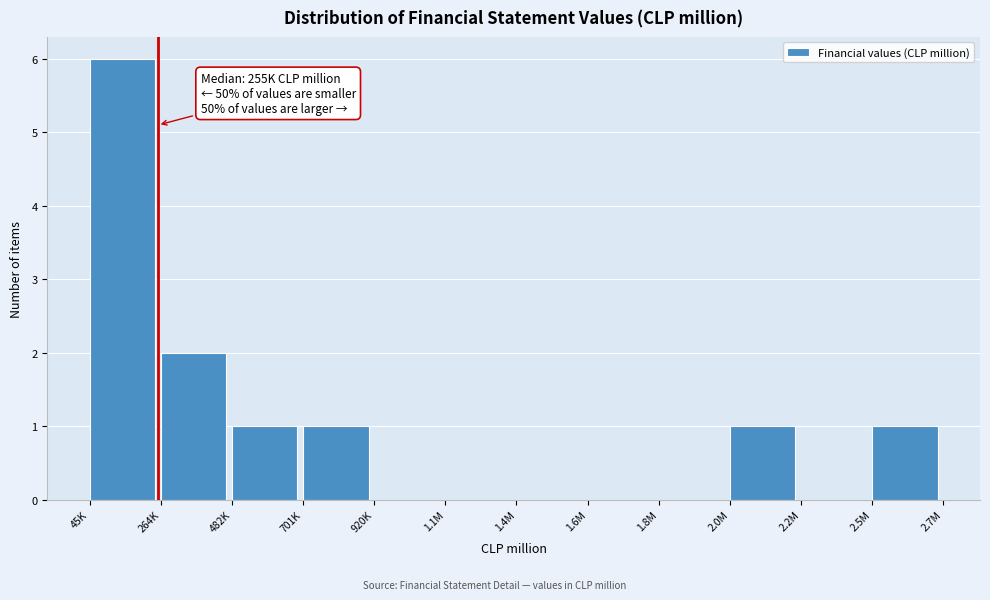

Reading left to right, extract all data points from this chart.

45K=6	264K=2	482K=1	701K=1	920K=0	1.1M=0	1.4M=0	1.6M=0	1.8M=0	2.0M=1	2.2M=0	2.5M=1